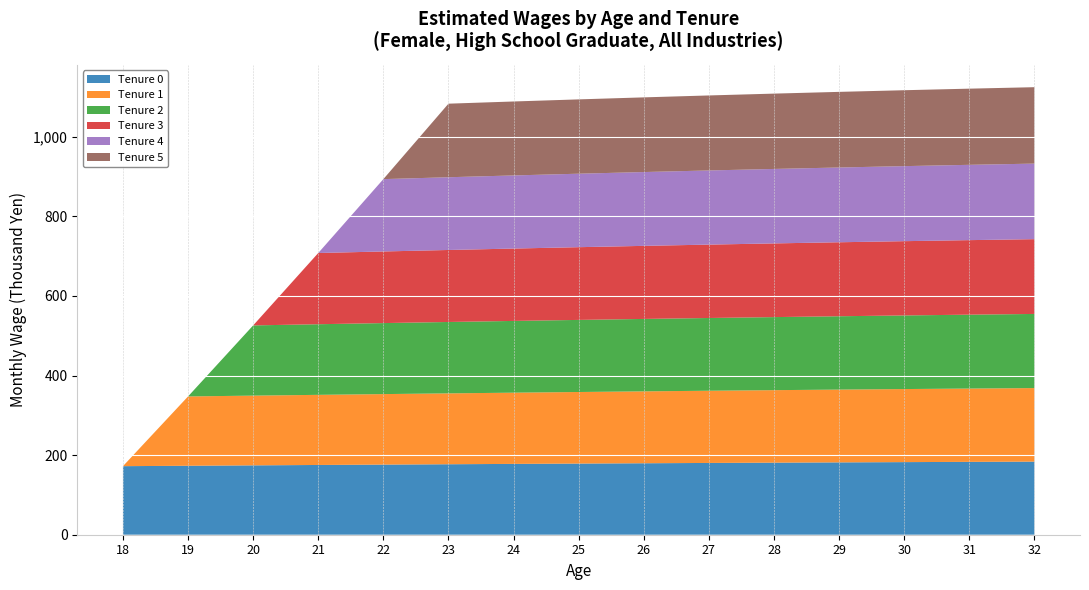

Reading left to right, what are all the values shown in this chart?

Tenure 0: 172.3	173.3	174.3	175.3	176.2	177.1	178.0	178.8	179.6	180.4	181.1	181.8	182.5	183.1	183.7
Tenure 1: 0.0	174.2	175.2	176.2	177.2	178.1	179.0	179.8	180.7	181.4	182.2	182.9	183.6	184.2	184.8
Tenure 2: 0.0	0.0	176.4	177.5	178.4	179.4	180.3	181.2	182.0	182.8	183.6	184.3	185.0	185.6	186.3
Tenure 3: 0.0	0.0	0.0	179.0	180.0	180.9	181.9	182.8	183.6	184.4	185.2	185.9	186.6	187.3	187.9
Tenure 4: 0.0	0.0	0.0	0.0	181.8	182.8	183.7	184.6	185.5	186.3	187.1	187.9	188.6	189.2	189.9
Tenure 5: 0.0	0.0	0.0	0.0	0.0	184.9	185.8	186.8	187.6	188.5	189.3	190.0	190.7	191.4	192.0